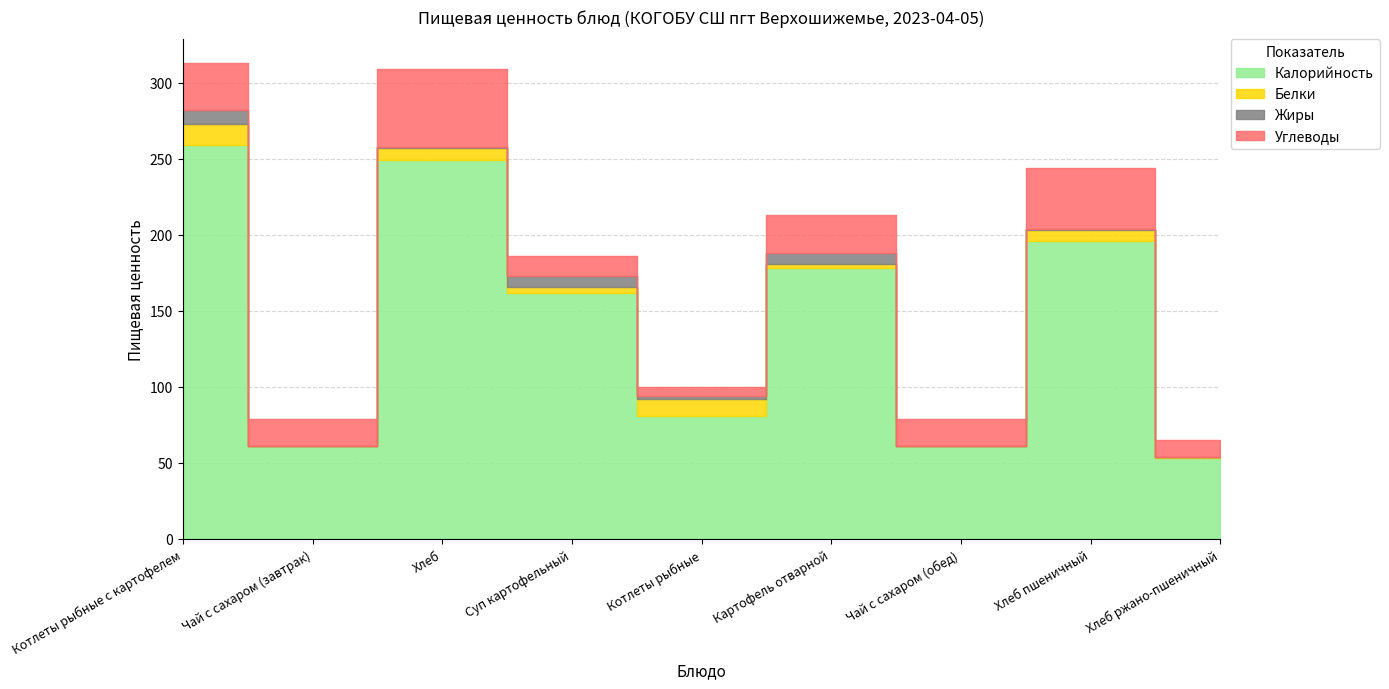

How many interior local valleys does the Калорийность series have?

3